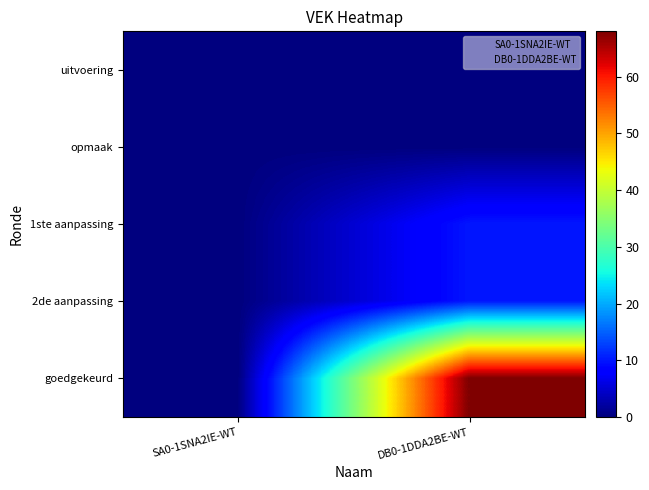

What is the total value across all series at 1ste aanpassing?

10